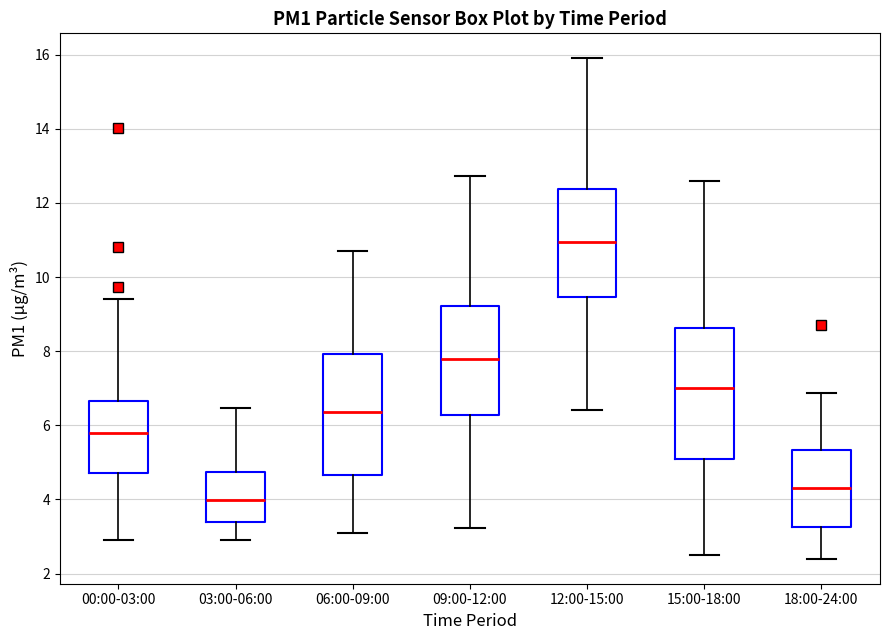

Which box has the highest median line?

12:00-15:00